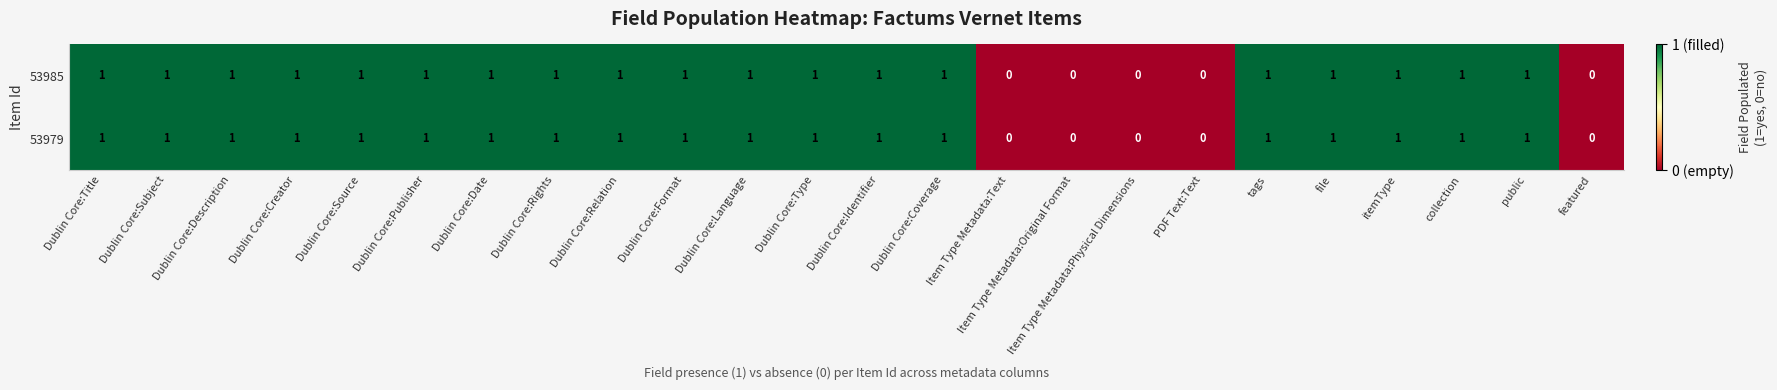

How many 53979 values are between 1 and 2?

19